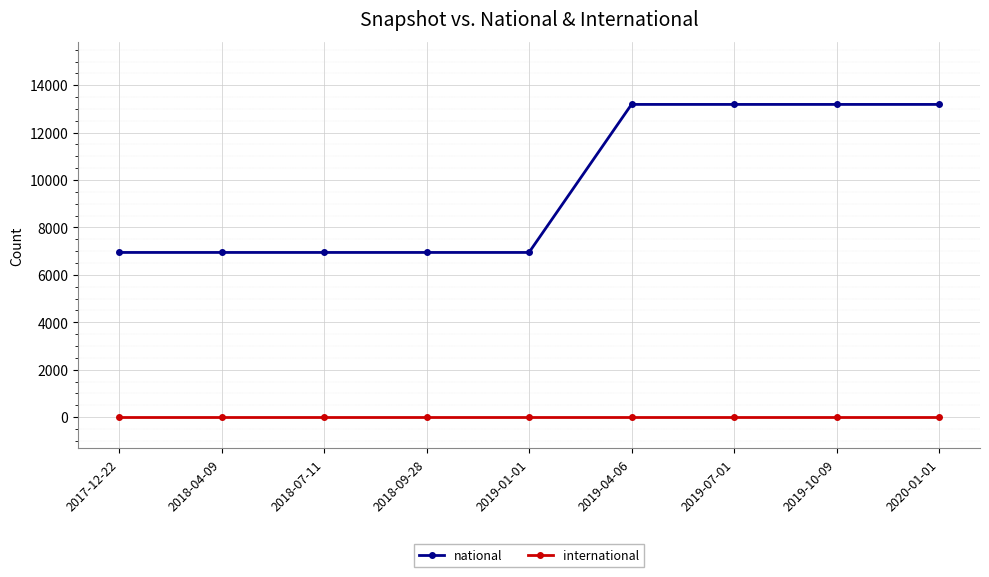

Is the value of national at 2020-01-01 greater than the value of international at 2019-10-09?

Yes